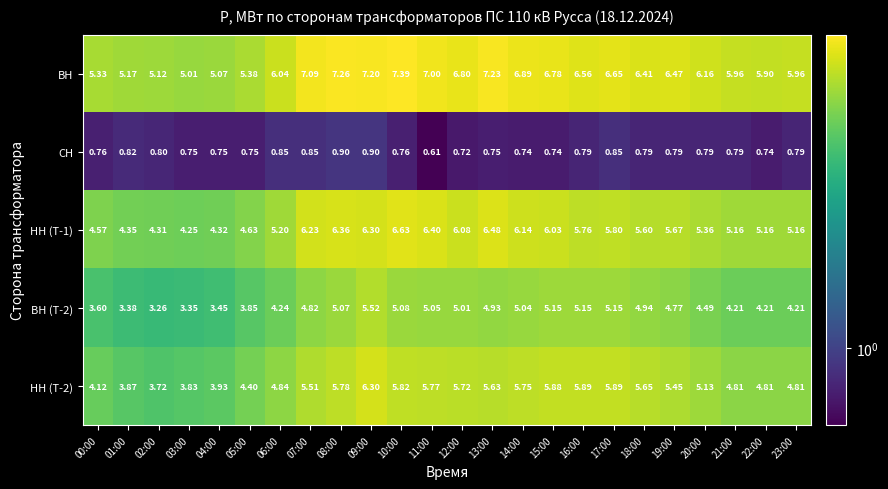

Is the value of СН at 12:00 greater than the value of НН (Т-1) at 21:00?

No